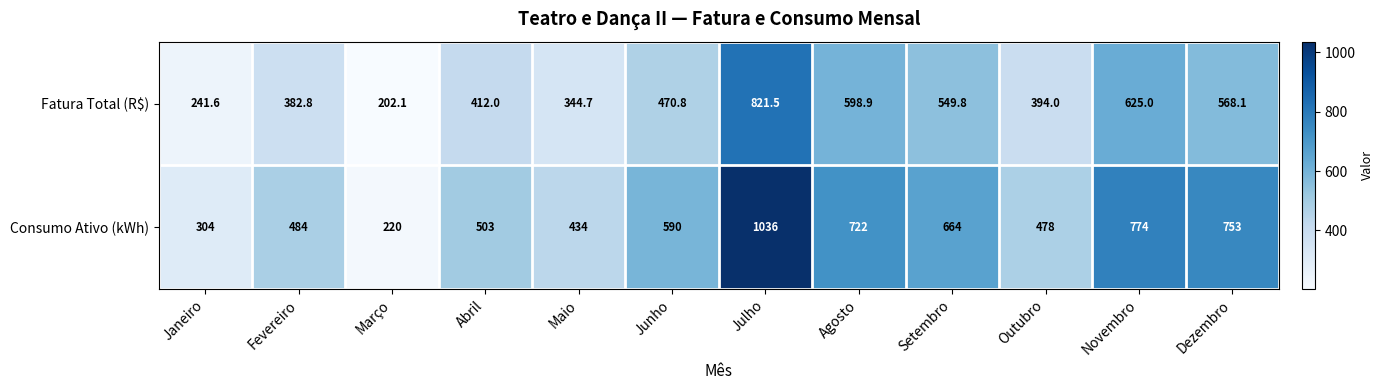

Which series has the largest range (max minus min)?

Consumo Ativo (kWh)